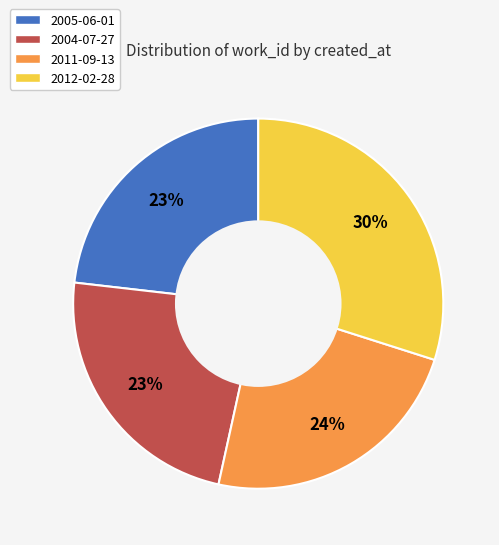

Combined, do 2012-02-28 and 2011-09-13 account for over 50%?

Yes